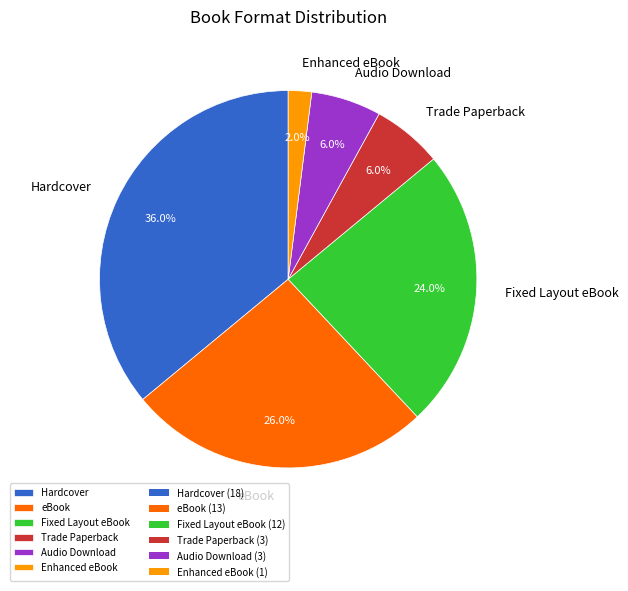

How many slices are in this pie chart?

6